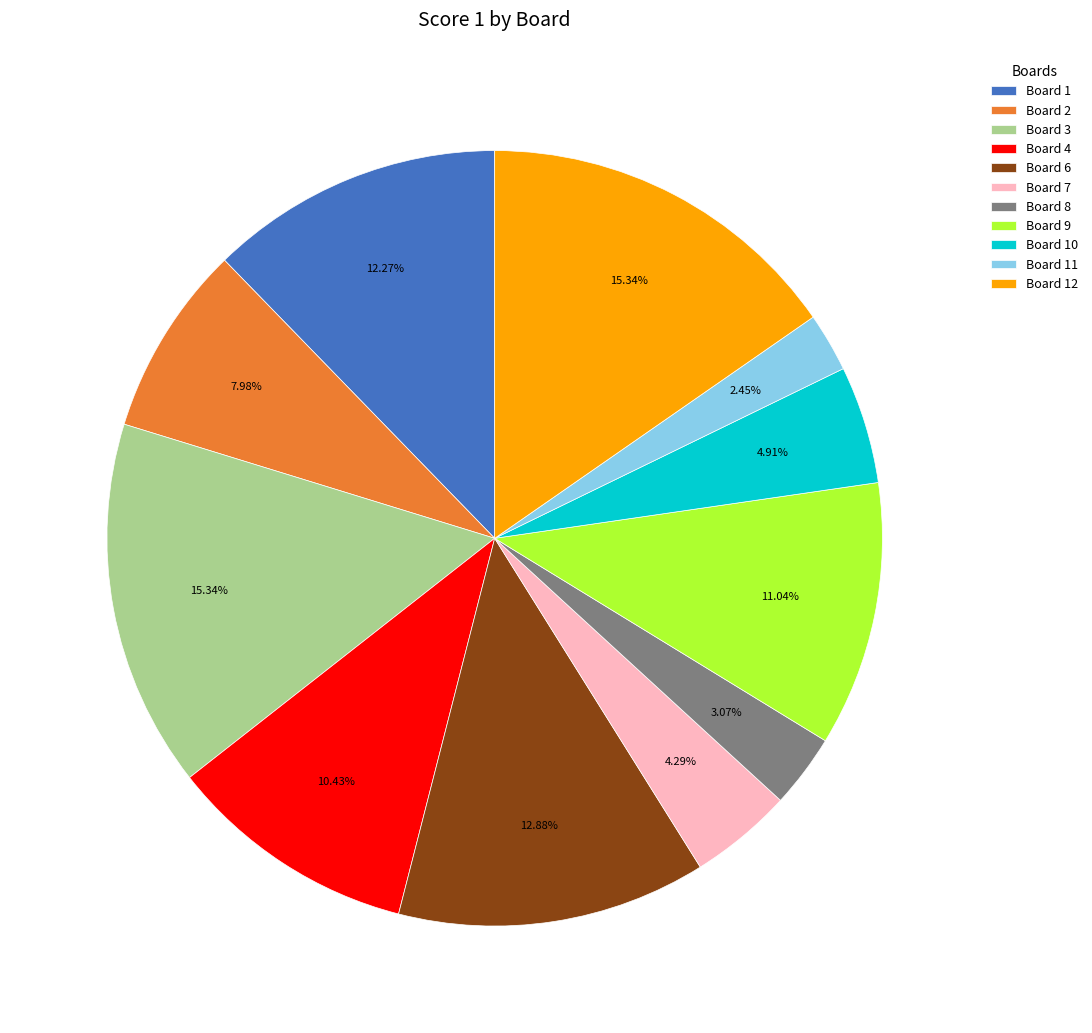

Which has a higher value, Board 6 or Board 7?

Board 6